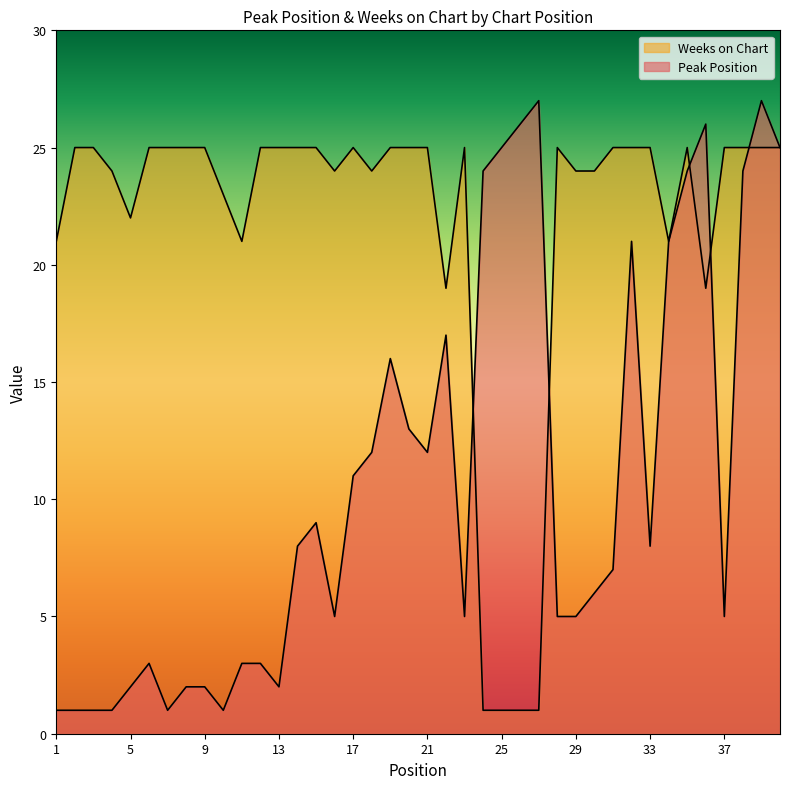

Is it true that Peak Position equals 1 at 2?

False